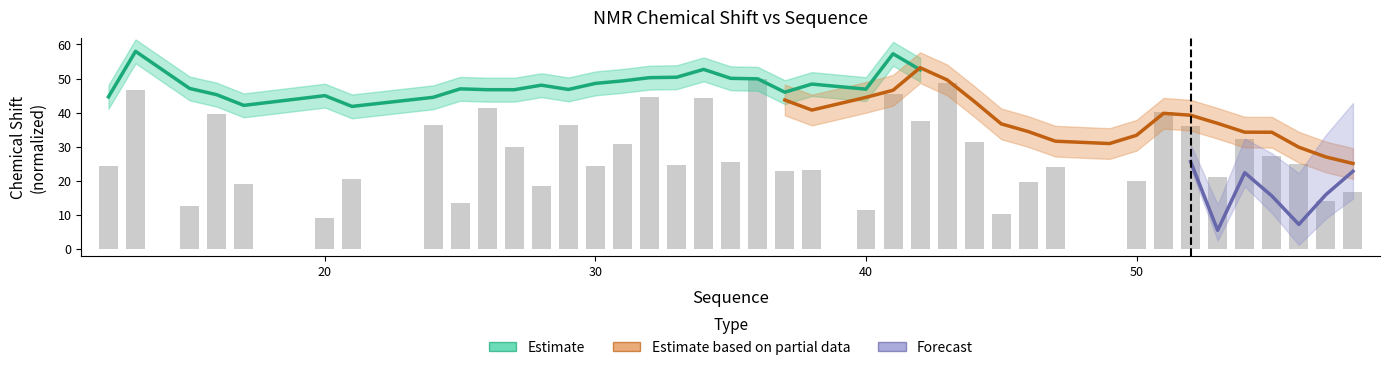

Reading left to right, transcribe all the data shown in this chart.

12=24.4	13=46.6	15=12.7	16=39.7	17=19.1	20=9.2	21=20.5	24=36.4	25=13.4	26=41.3	27=29.9	28=18.5	29=36.4	30=24.5	31=30.9	32=44.7	33=24.6	34=44.2	35=25.6	36=50.0	37=22.9	38=23.3	40=11.6	41=45.4	42=37.6	43=48.6	44=31.5	45=10.2	46=19.6	47=24.1	49=0.0	50=20.1	51=40.2	52=36.1	53=21.2	54=32.3	55=27.2	56=25.0	57=14.2	58=16.8